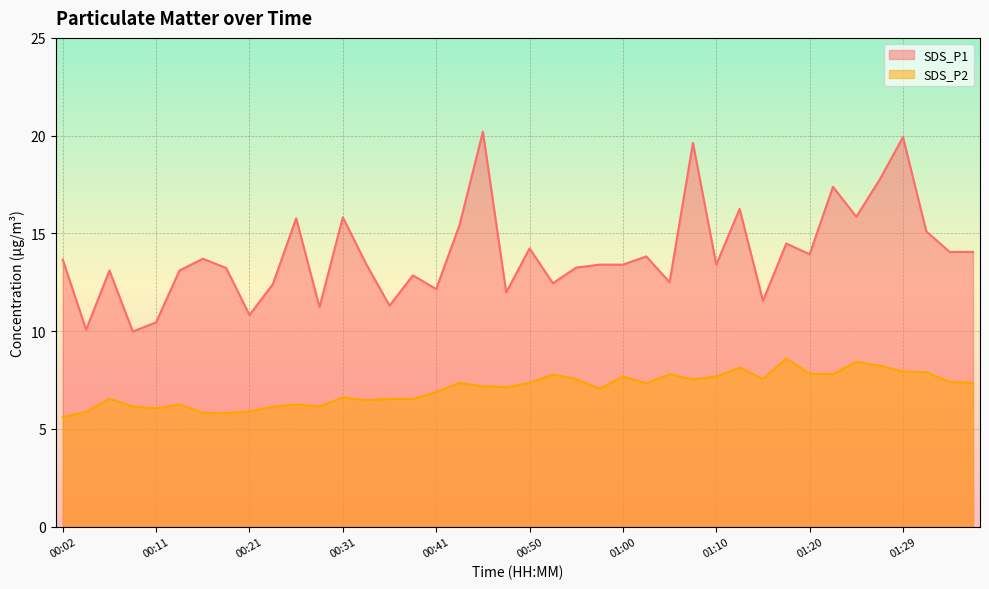

At which label is SDS_P1 closest to 15?

01:32